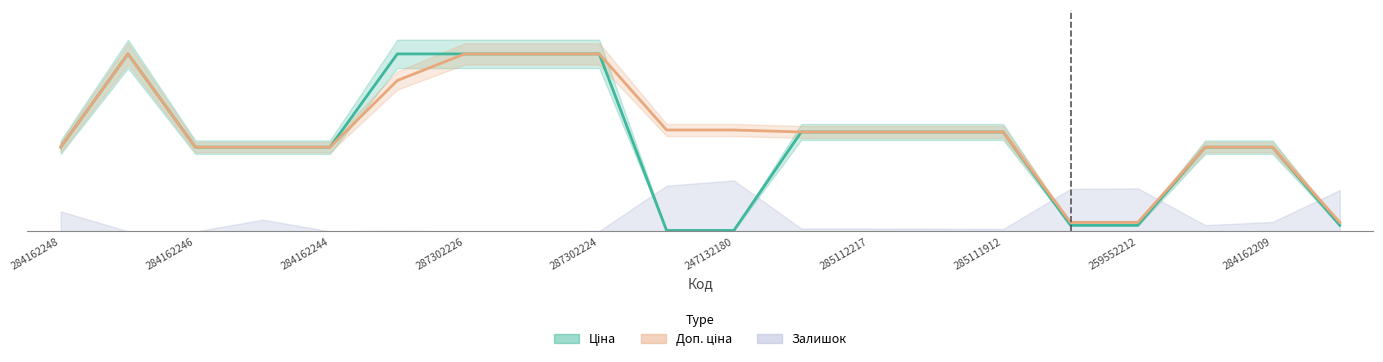

What is the highest value of the Ціна series?

20186.0